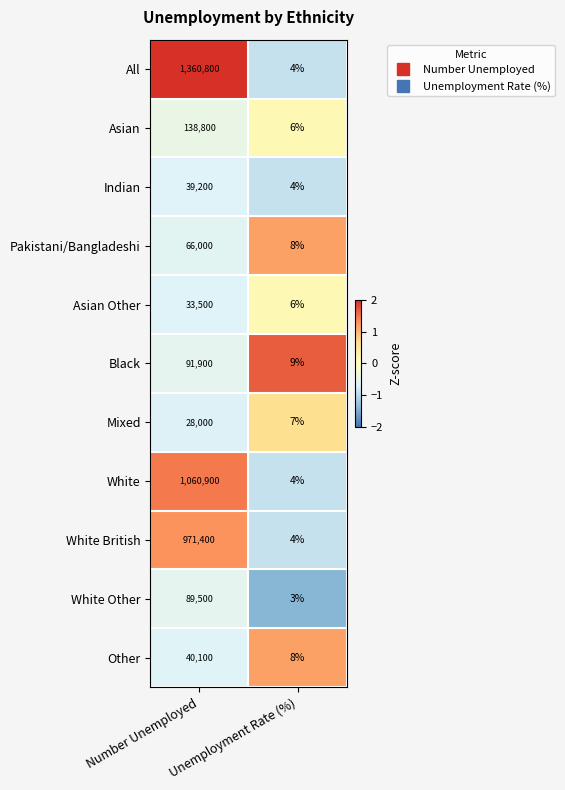

The value of Mixed at Number Unemployed is 28000. True or false?

True